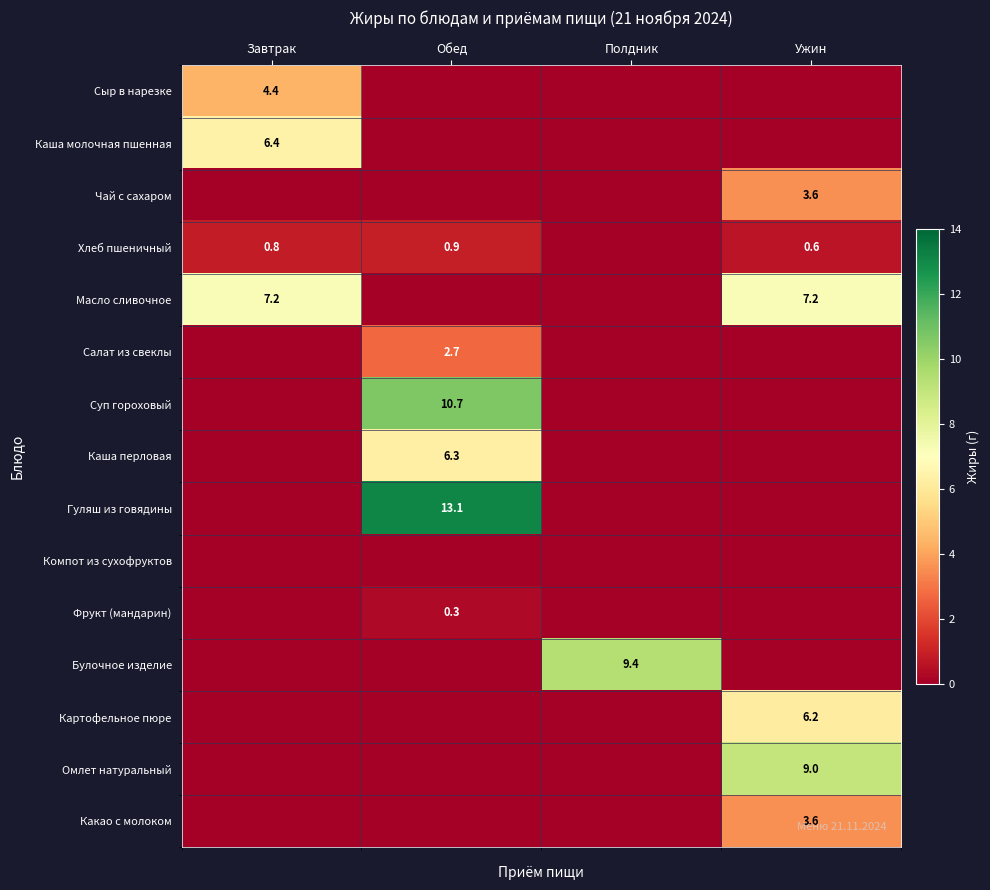

Is the value of Масло сливочное at Полдник greater than the value of Хлеб пшеничный at Обед?

No